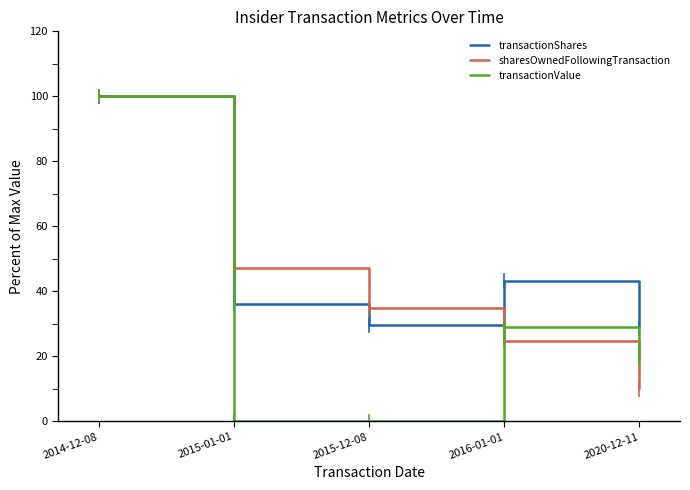

At which label is transactionShares closest to 64?

2016-01-01